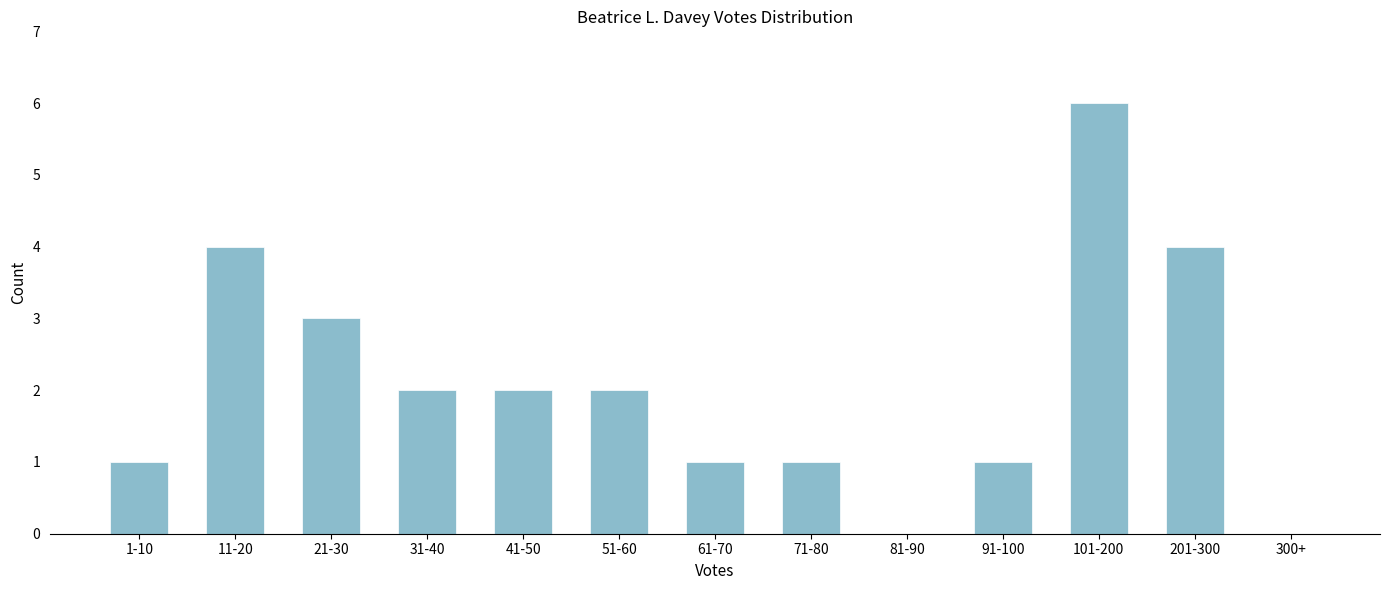

Reading left to right, extract all data points from this chart.

1-10=1	11-20=4	21-30=3	31-40=2	41-50=2	51-60=2	61-70=1	71-80=1	81-90=0	91-100=1	101-200=6	201-300=4	300+=0